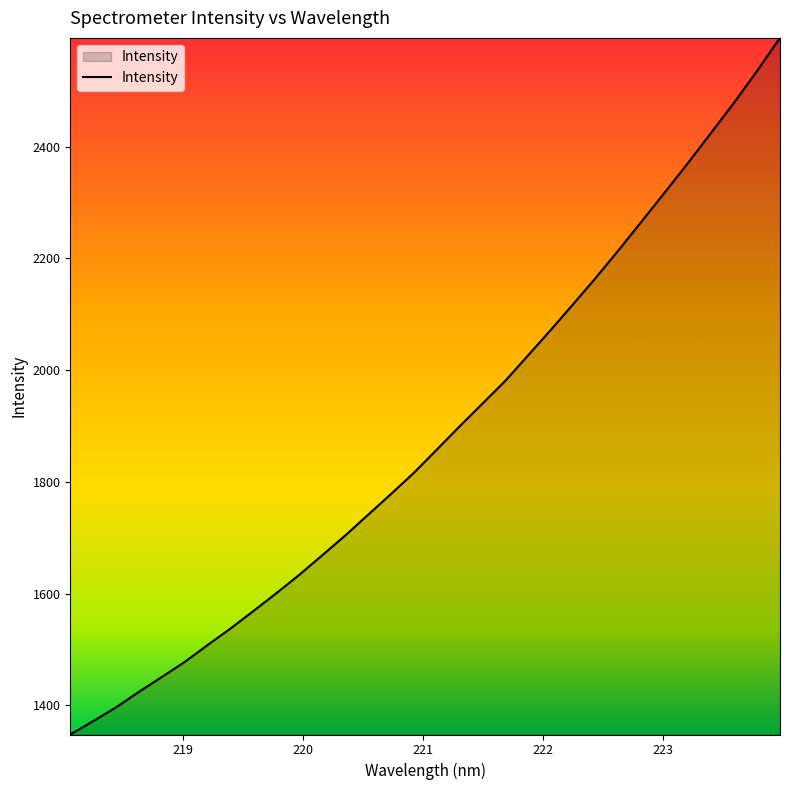

What is the difference between the maximum and minimum values?

1246.8